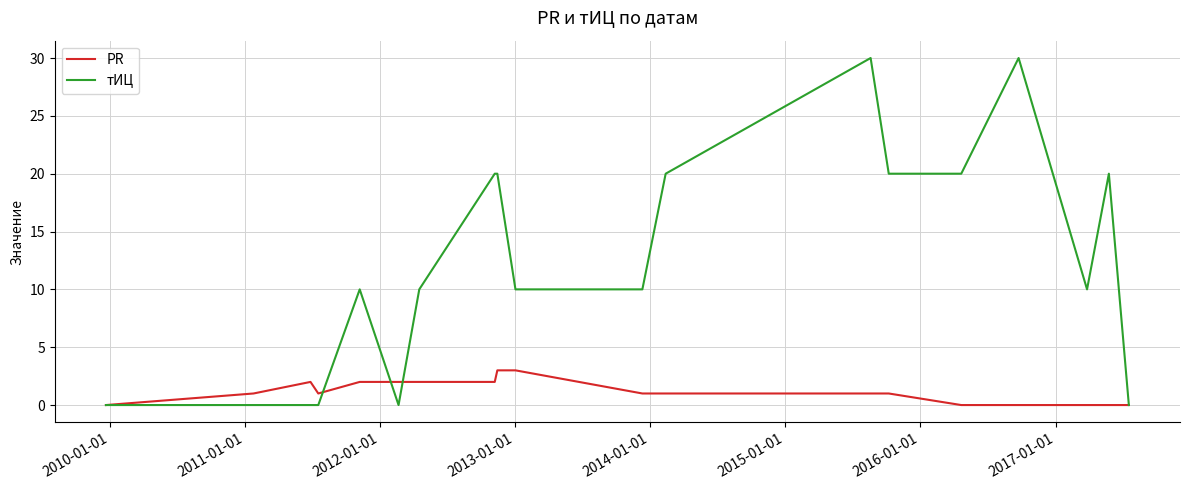

Rank the series by their maximum value, from lowest to highest.

PR, тИЦ